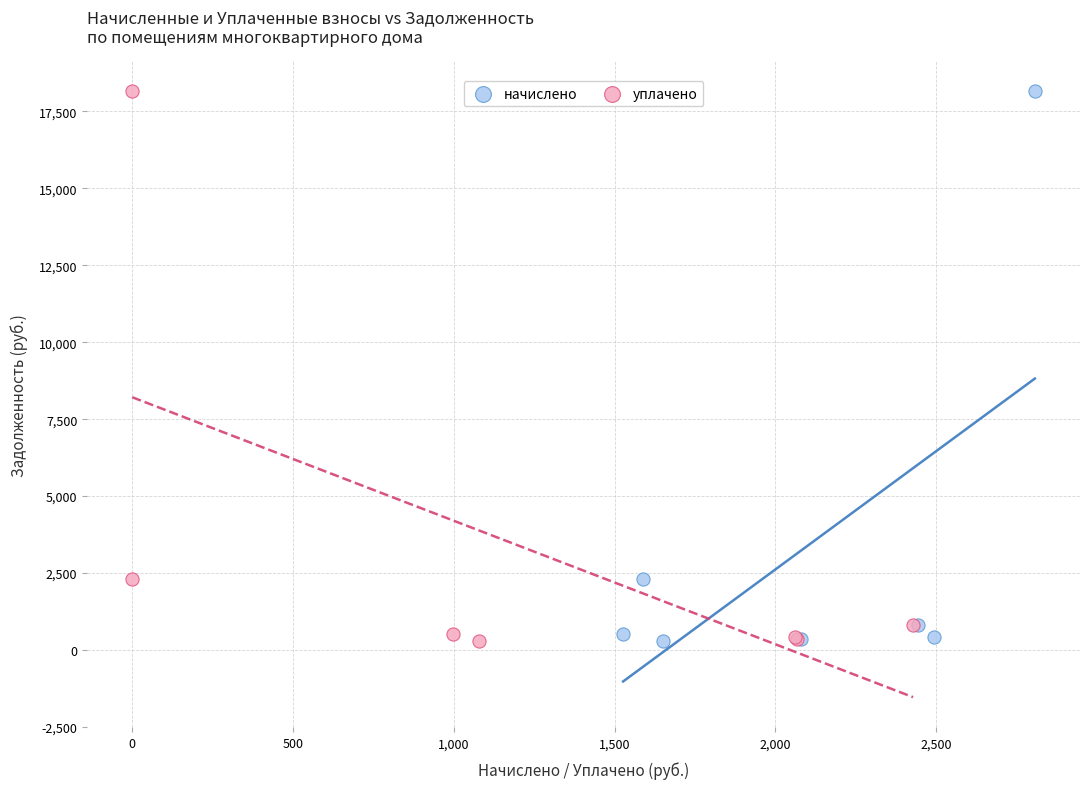

What are all the series names shown in the legend?

начислено, уплачено